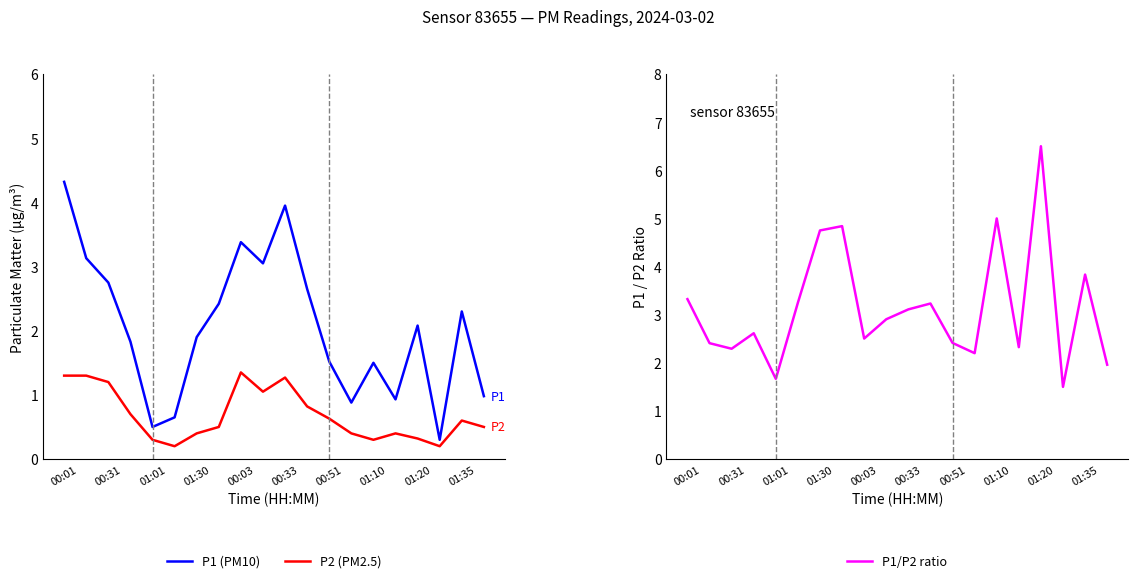

At which label does P1 (PM10) reach its peak?

00:01